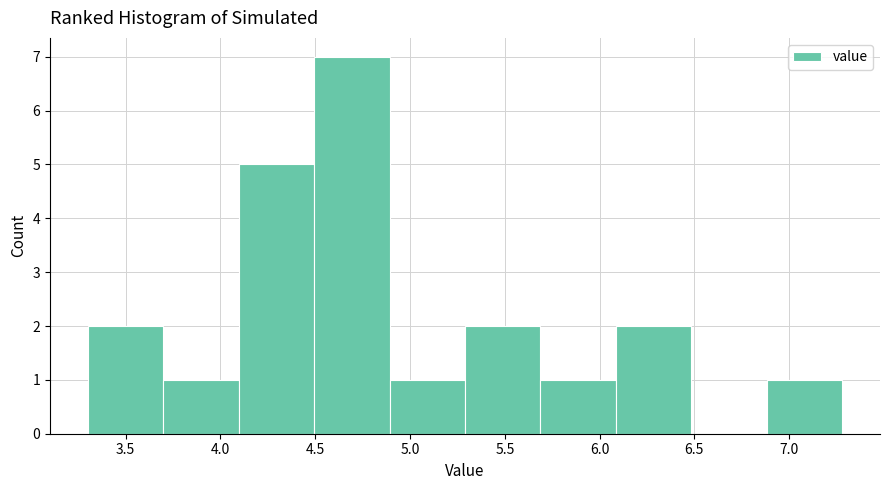

Over which range of the x-axis is the bar tallest?

4.5 to 4.9